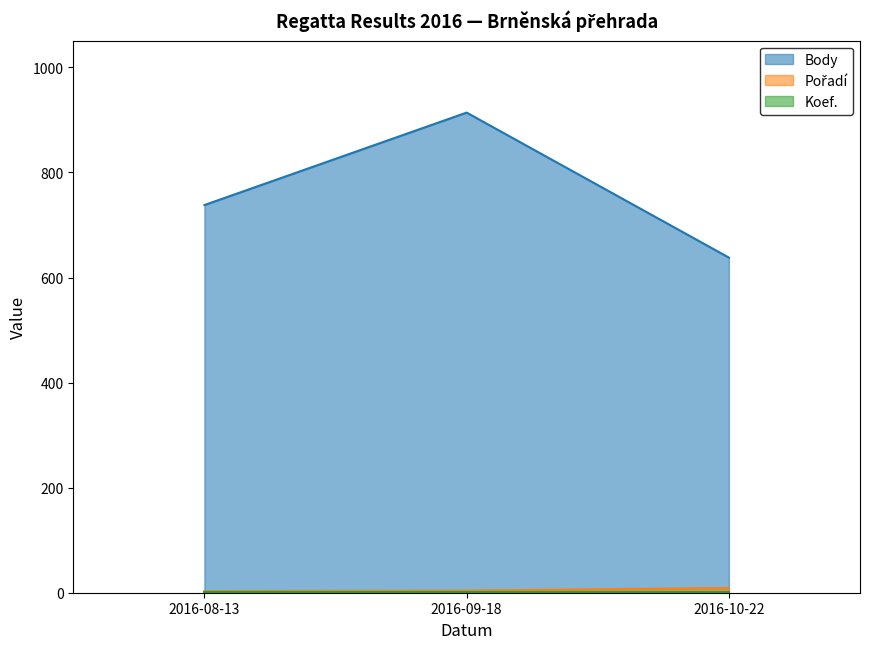

What is the label of the 3rd point from the right?

2016-08-13